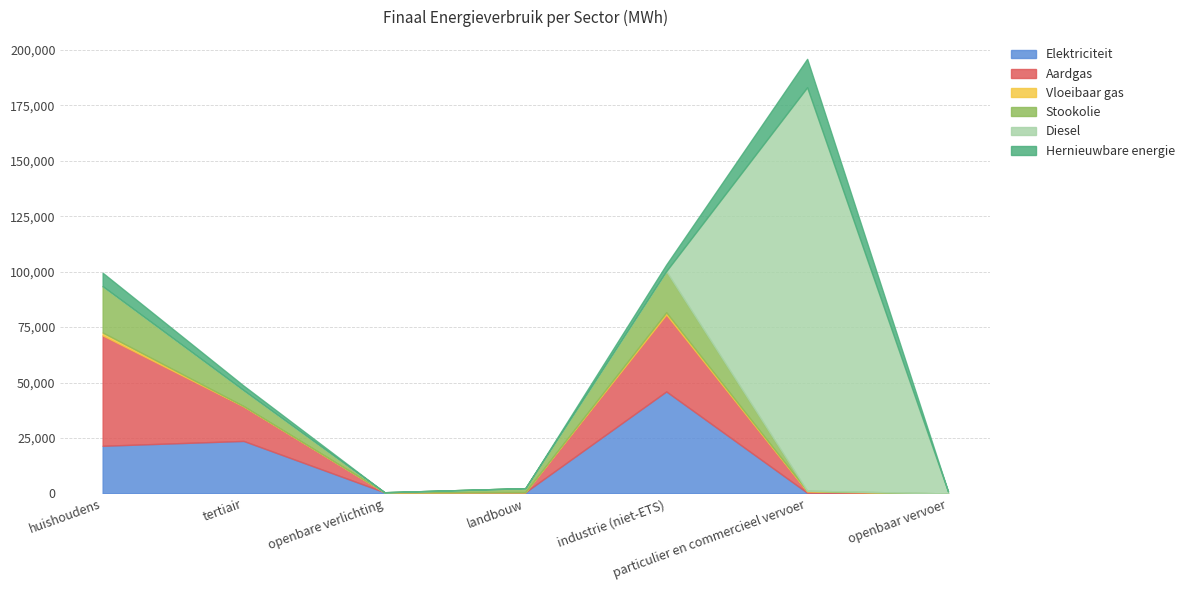

Which series has the largest range (max minus min)?

Diesel